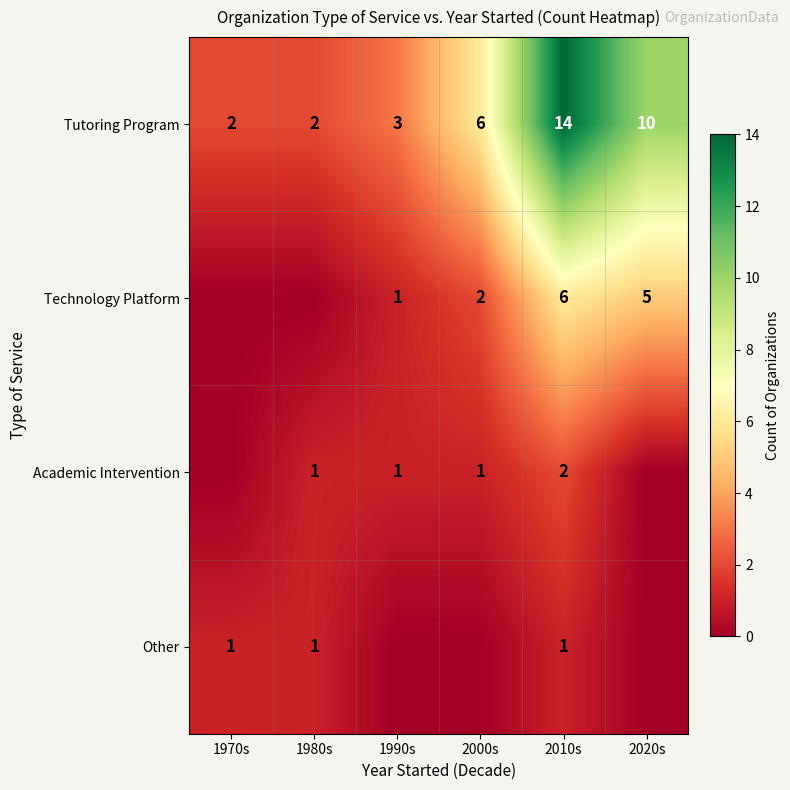

Where is Tutoring Program nearest to the value 8?

2000s